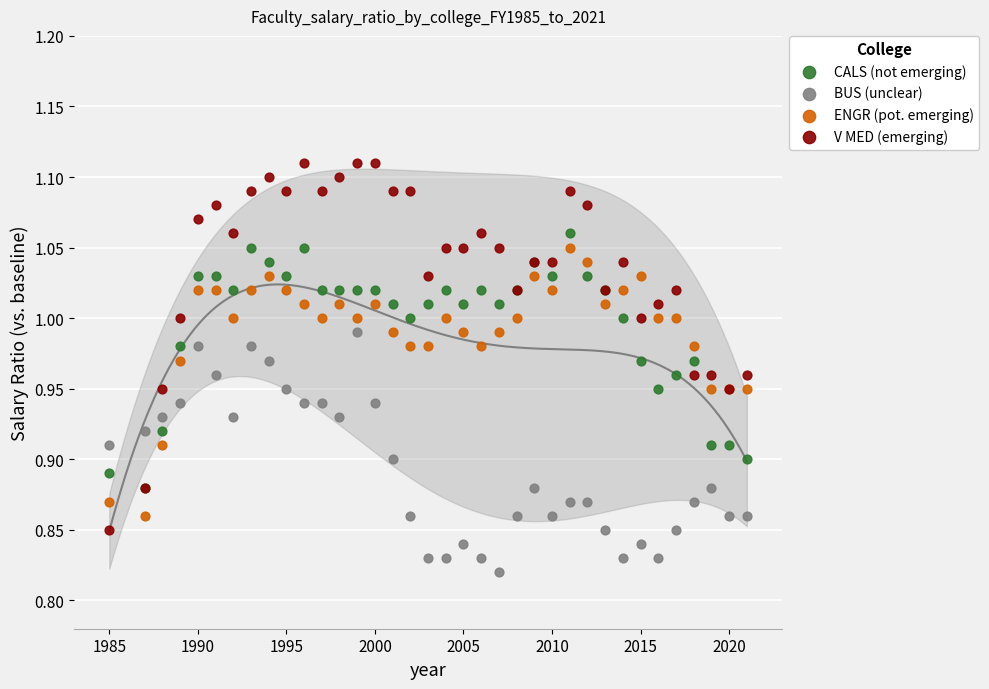

What are all the series names shown in the legend?

CALS (not emerging), BUS (unclear), ENGR (pot. emerging), V MED (emerging)